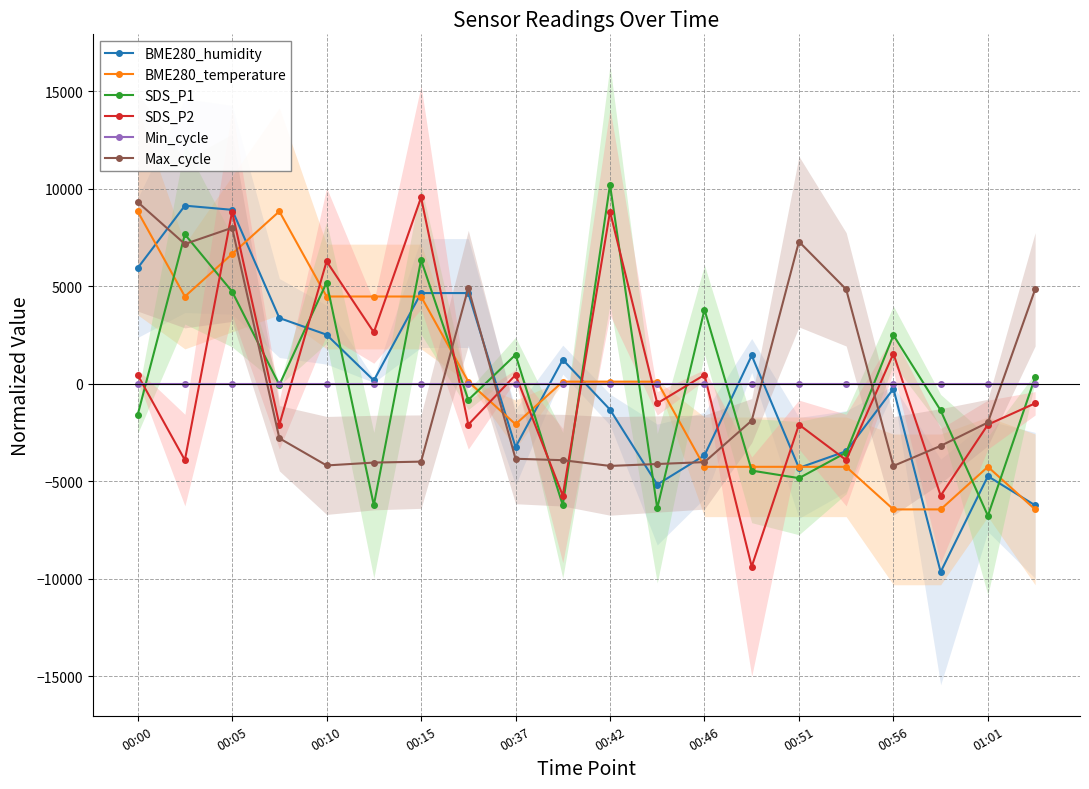

Which category has the highest value in the SDS_P2 series?

00:15